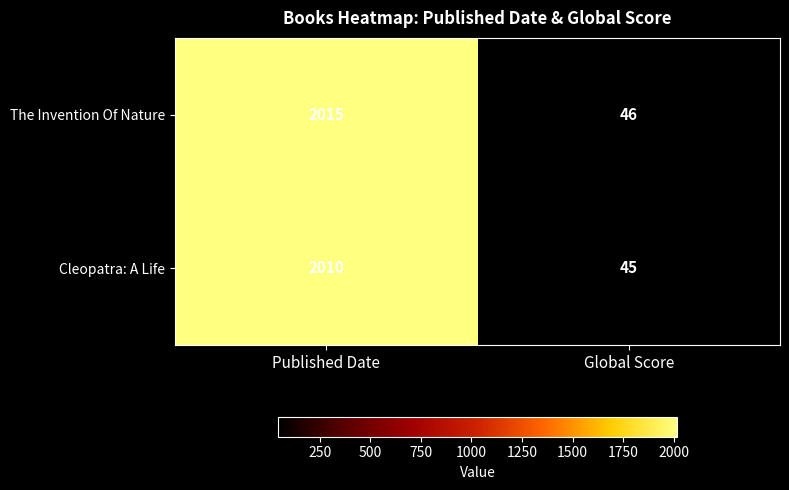

Which series changed the most between Published Date and Global Score?

The Invention Of Nature